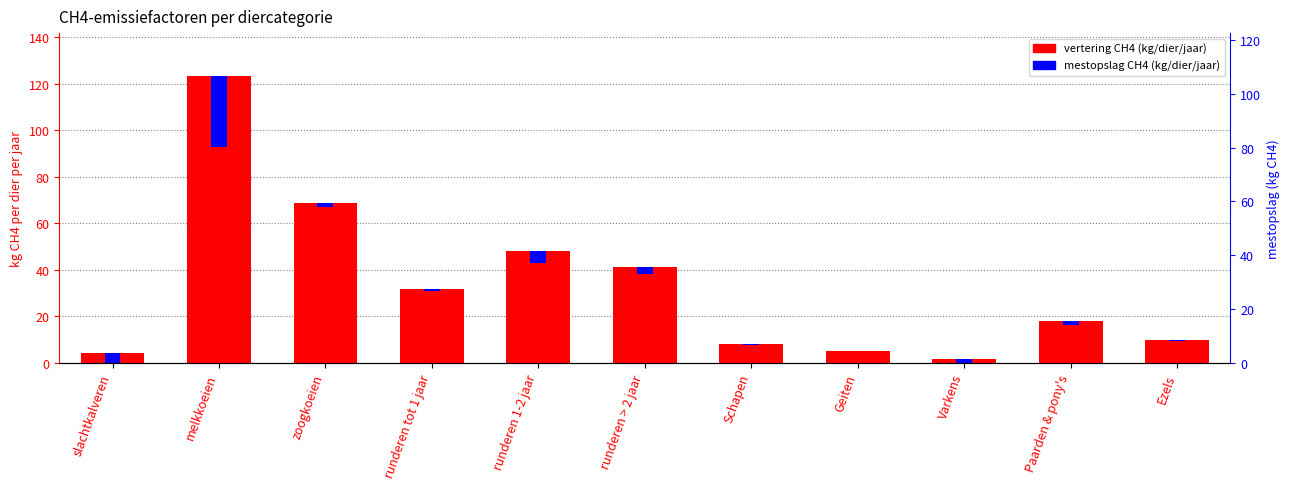

How many values in the vertering CH4 series are below 18?

5